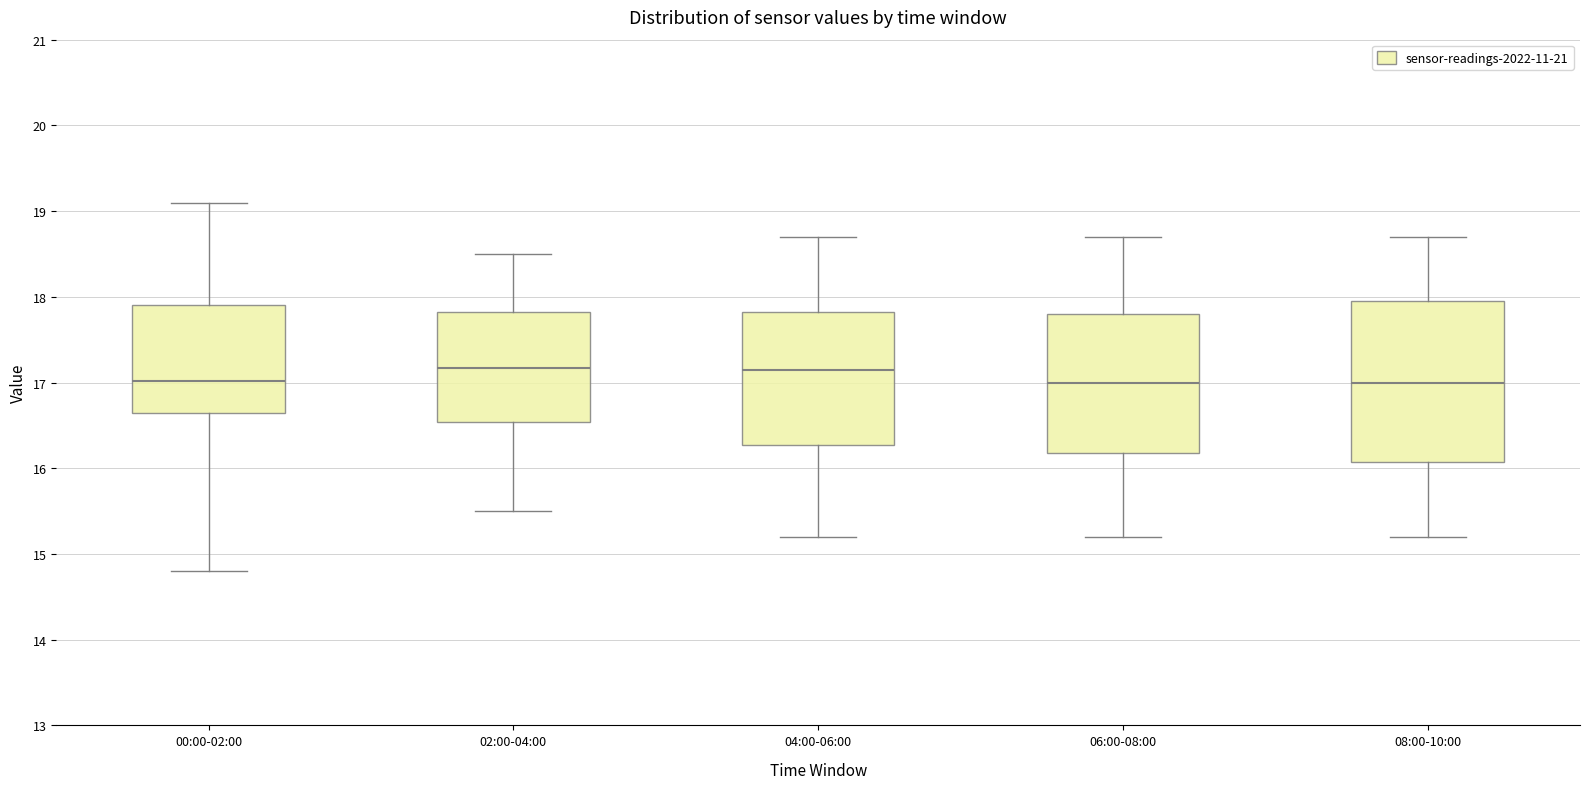

Reading left to right, transcribe this box plot: for each box, give where its median line is, the range the box spans, and where its two whiskers end, as read against the y-axis. The values are not printed on the chart, so give them approximately, as read against the axis.

00:00-02:00: median 17.0, box 16.7 to 17.9, whiskers 14.8 to 19.1
02:00-04:00: median 17.2, box 16.5 to 17.8, whiskers 15.5 to 18.5
04:00-06:00: median 17.2, box 16.3 to 17.8, whiskers 15.2 to 18.7
06:00-08:00: median 17.0, box 16.2 to 17.8, whiskers 15.2 to 18.7
08:00-10:00: median 17.0, box 16.1 to 18.0, whiskers 15.2 to 18.7